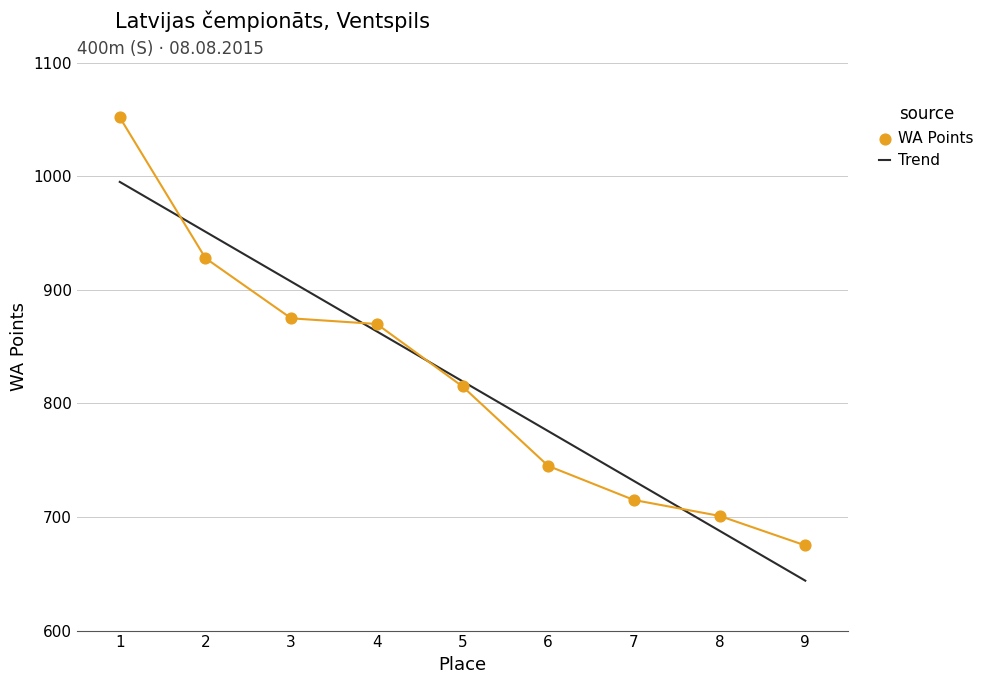

Which series contains the highest Y value?

WA Points